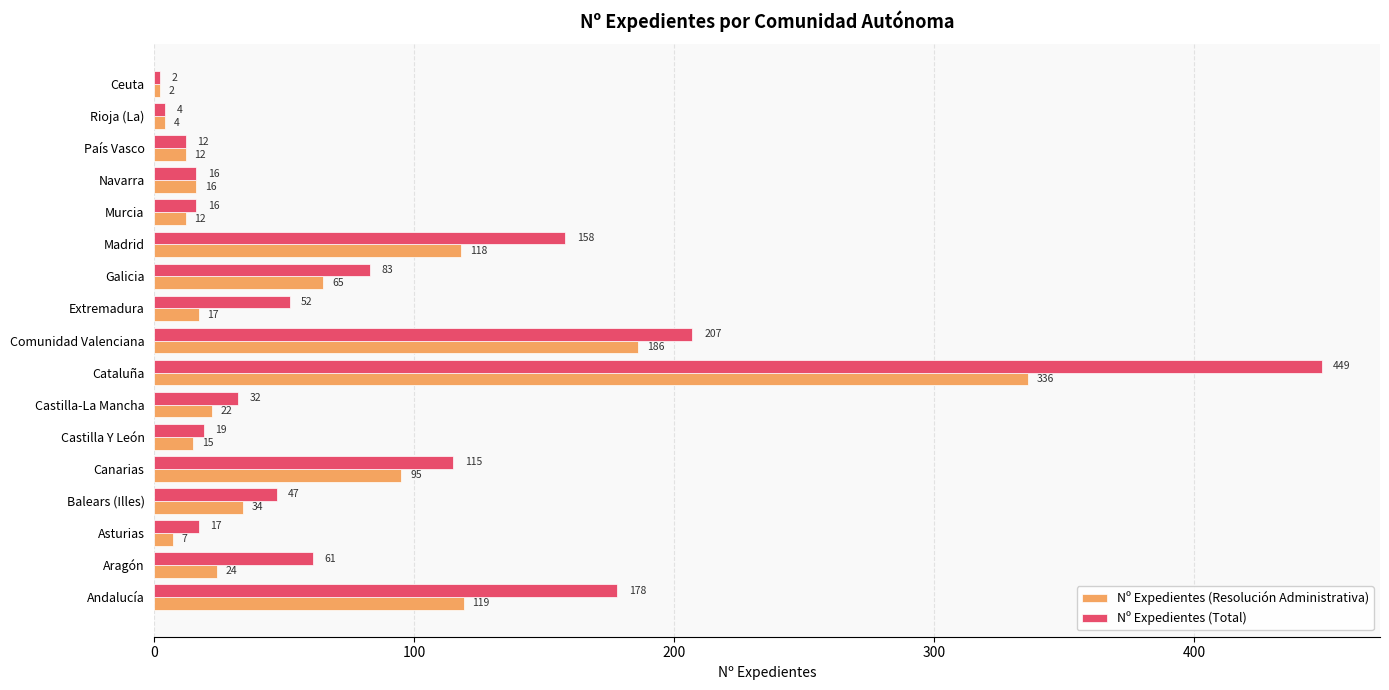

Rank the series by their average value, from highest to lowest.

Nº Expedientes (Total), Nº Expedientes (Resolución Administrativa)